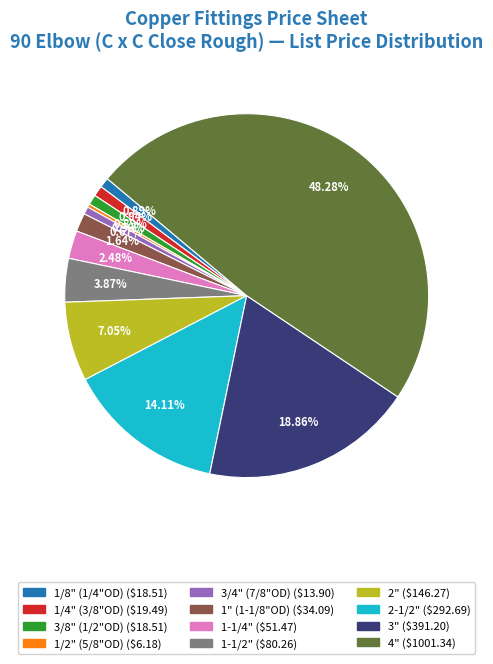

Do 1" (1-1/8"OD) and 3/4" (7/8"OD) together represent more than half of the pie?

No